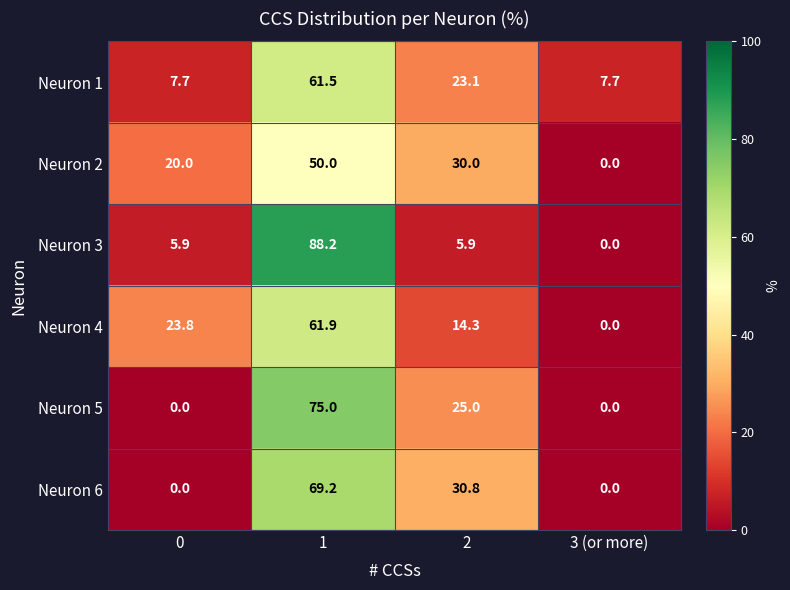

Reading left to right, extract all data points from this chart.

Neuron 1: 0=7.7	1=61.5	2=23.1	3 (or more)=7.7
Neuron 2: 0=20.0	1=50.0	2=30.0	3 (or more)=0.0
Neuron 3: 0=5.9	1=88.2	2=5.9	3 (or more)=0.0
Neuron 4: 0=23.8	1=61.9	2=14.3	3 (or more)=0.0
Neuron 5: 0=0.0	1=75.0	2=25.0	3 (or more)=0.0
Neuron 6: 0=0.0	1=69.2	2=30.8	3 (or more)=0.0